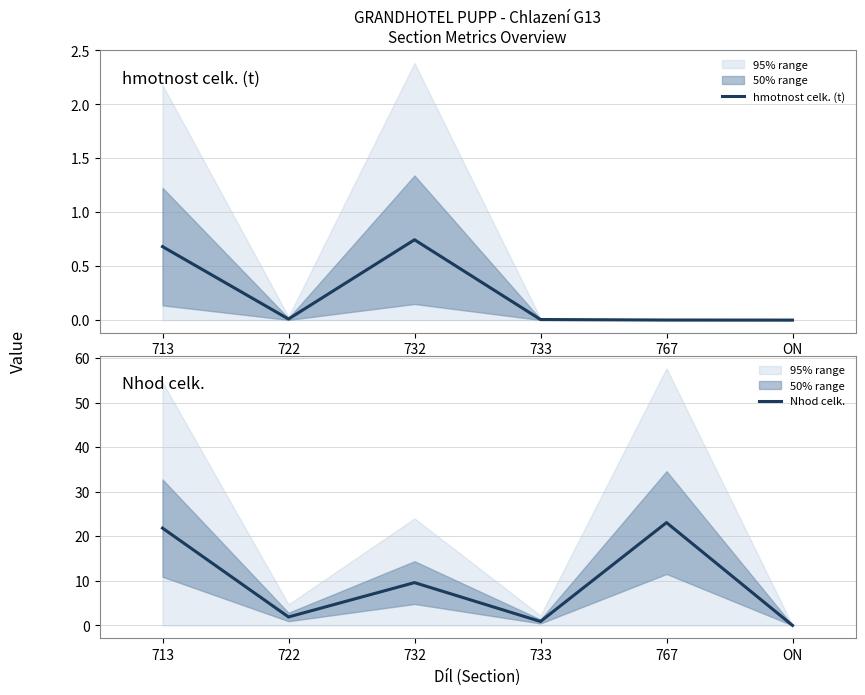

Count the number of categories in the chart.

6